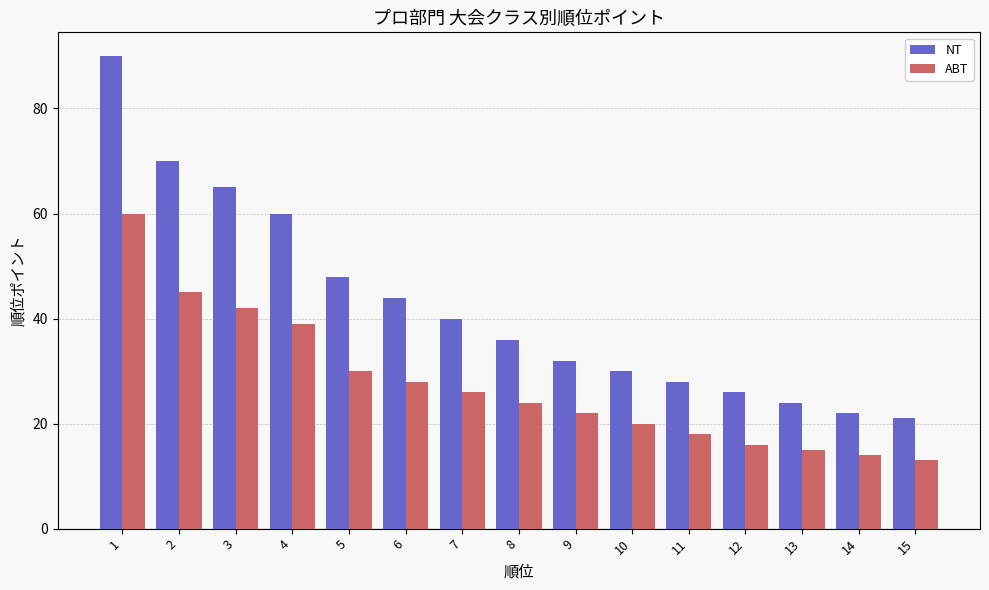

At which label is ABT closest to 36?

4